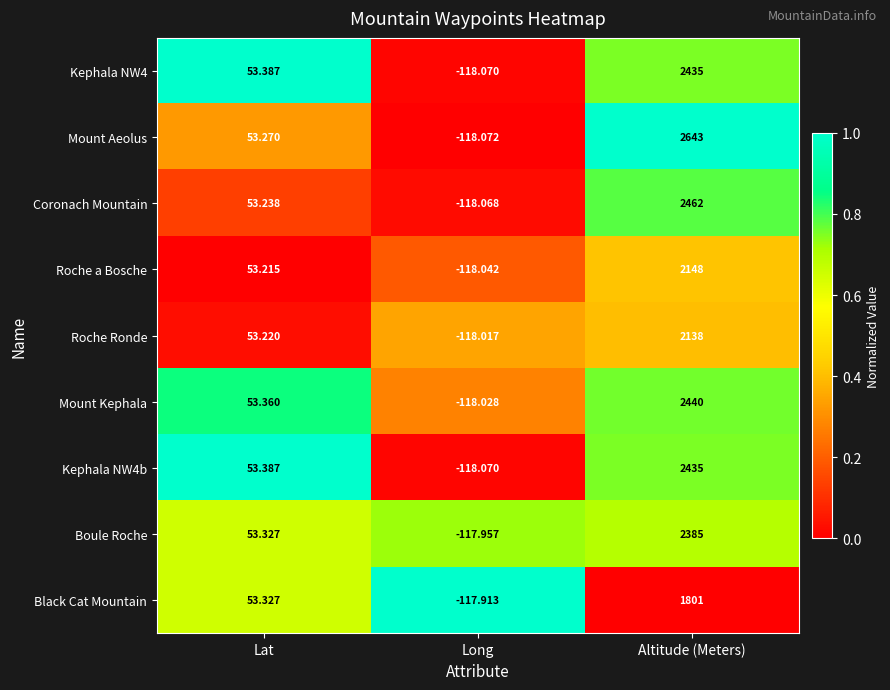

What is the total value across all series at Lat?

479.7